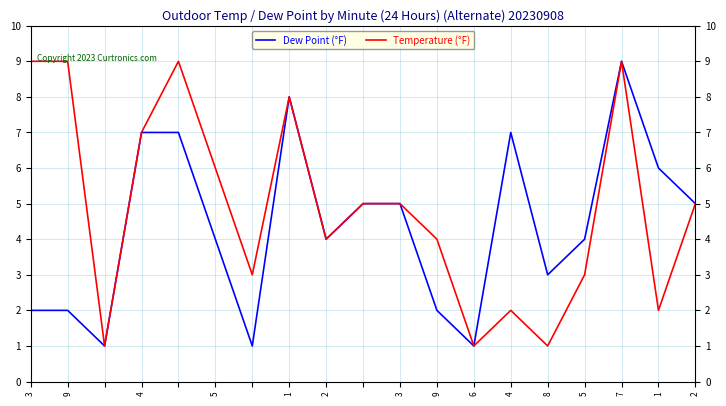

How many interior local peaks does the Temperature (°F) series have?

4